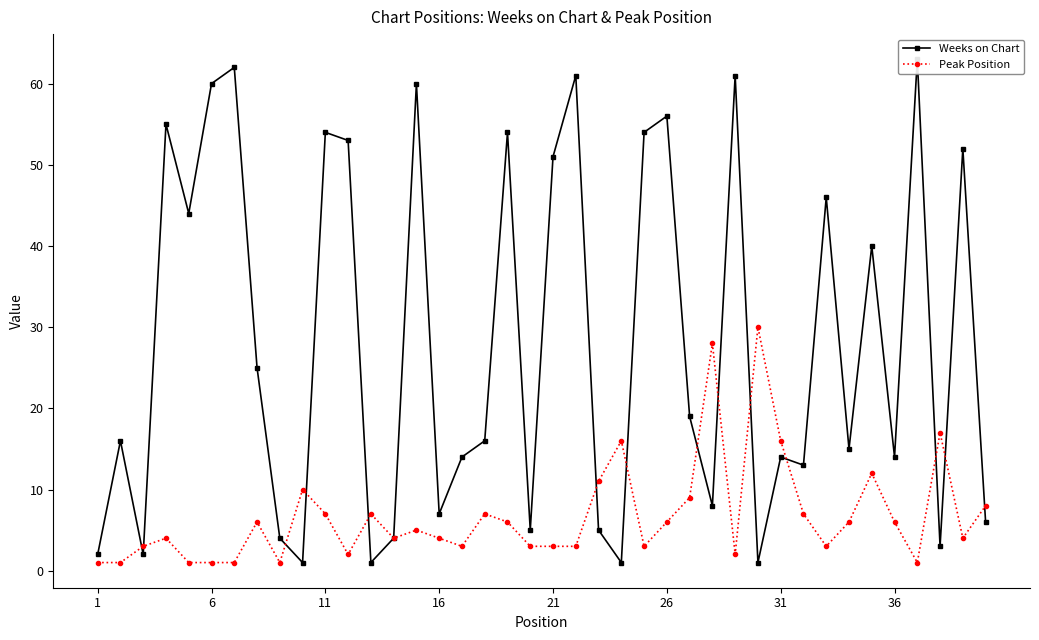

Is it true that Peak Position equals 11 at 36?

False